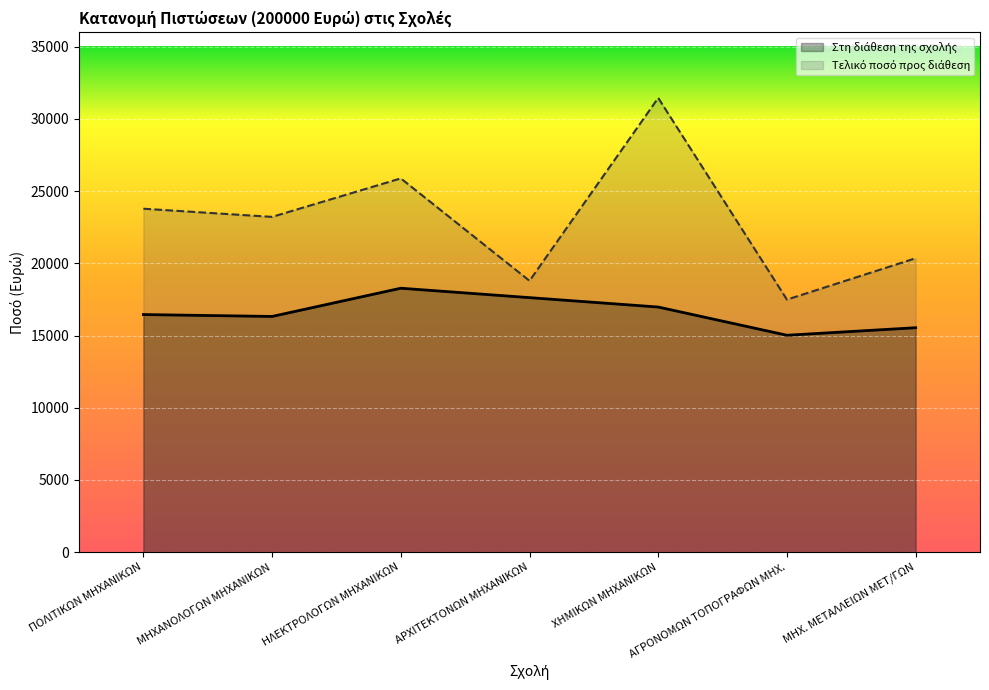

At which category is the sum across all series the highest?

ΧΗΜΙΚΩΝ ΜΗΧΑΝΙΚΩΝ